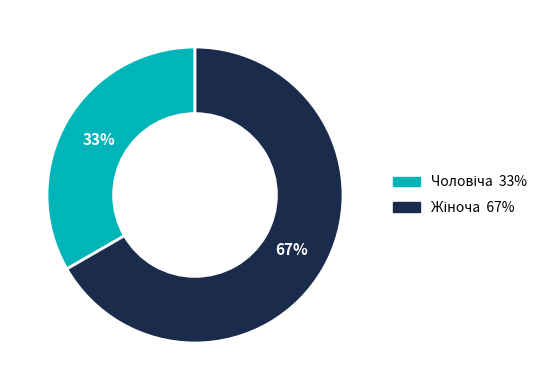

To the nearest percent, what is the average slice percentage?

50%